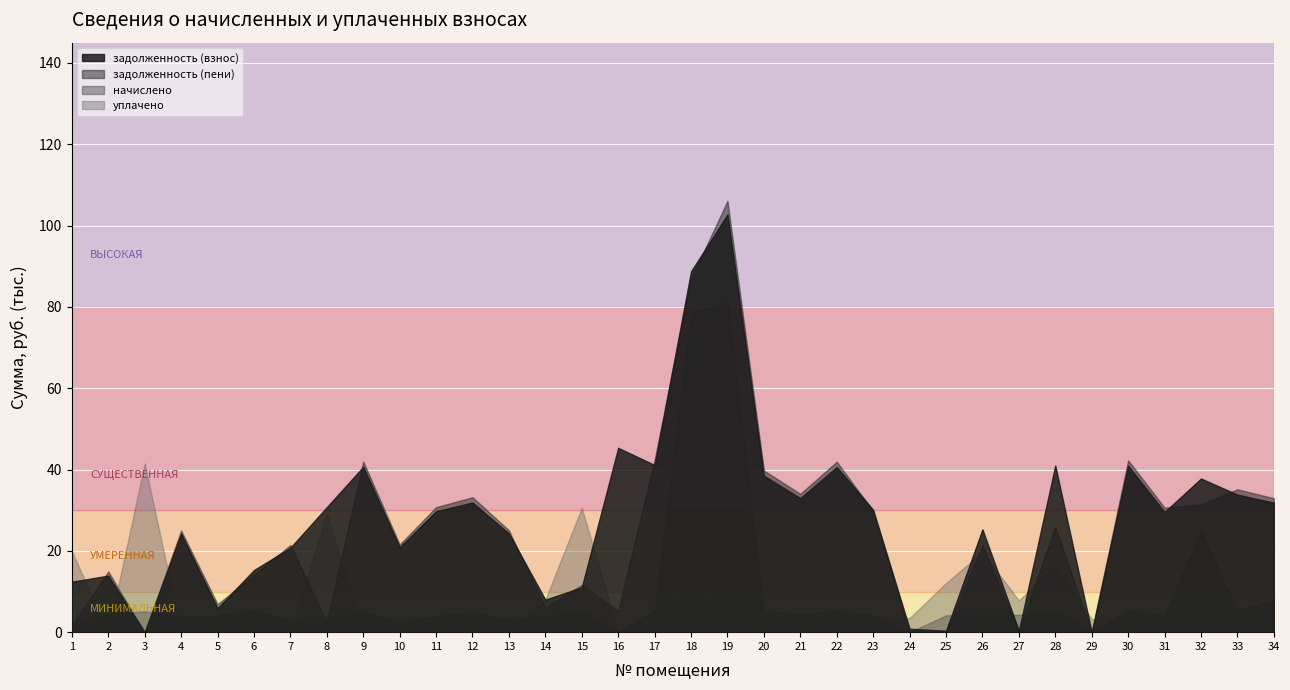

Which series changed the most between 2 and 33?

задолженность (пени)